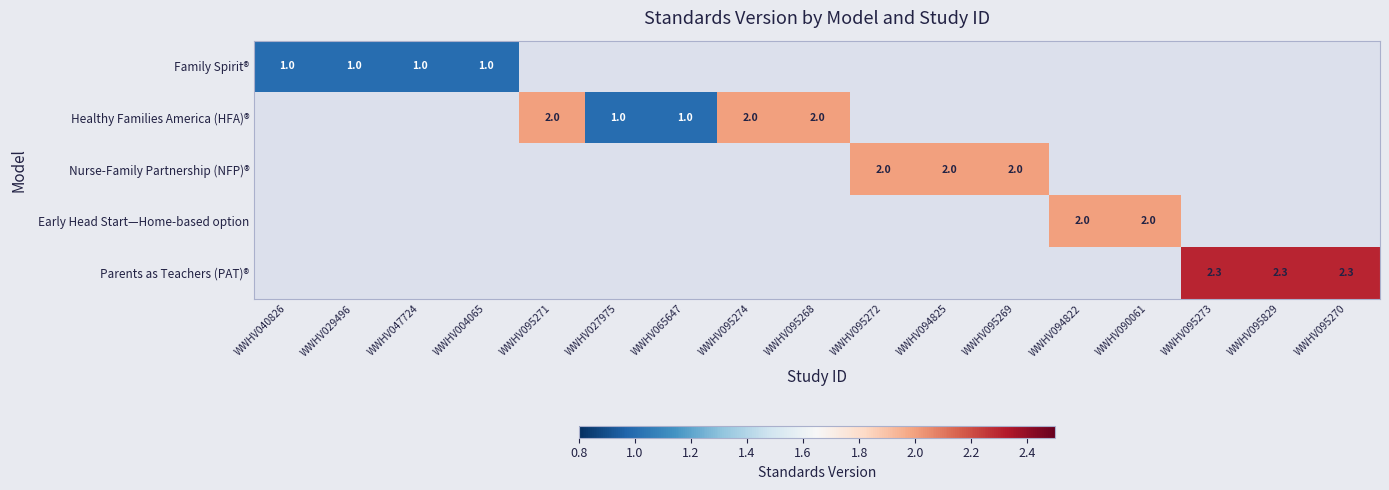

True or false: Family Spirit® has a value of 1.0 at WWHV004065.

True